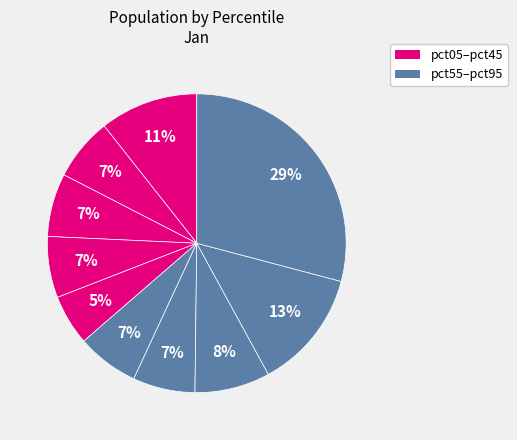

How many segments does this pie chart have?

10